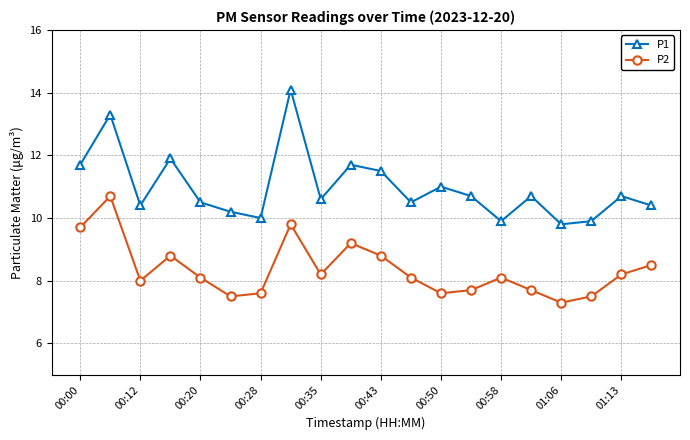

How many interior local valleys does the P1 series have?

6